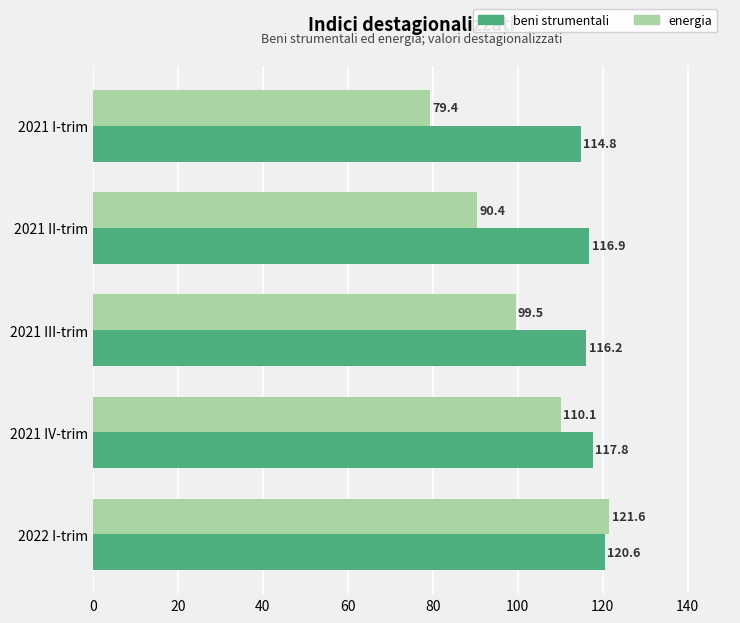

Read the beni strumentali value at 2021 IV-trim.

117.8